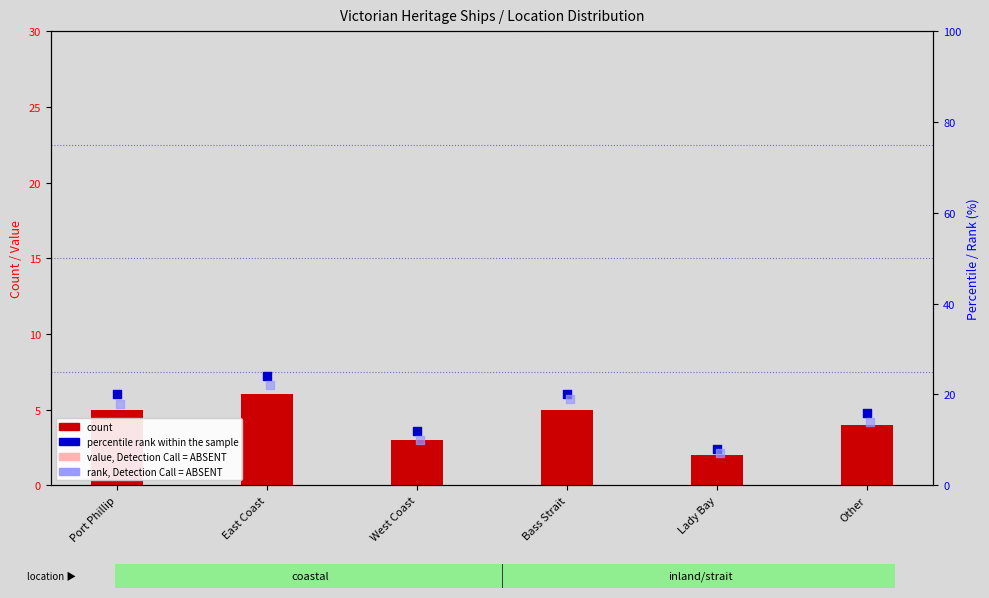

Which series has the widest spread of Y values?

percentile rank within the sample